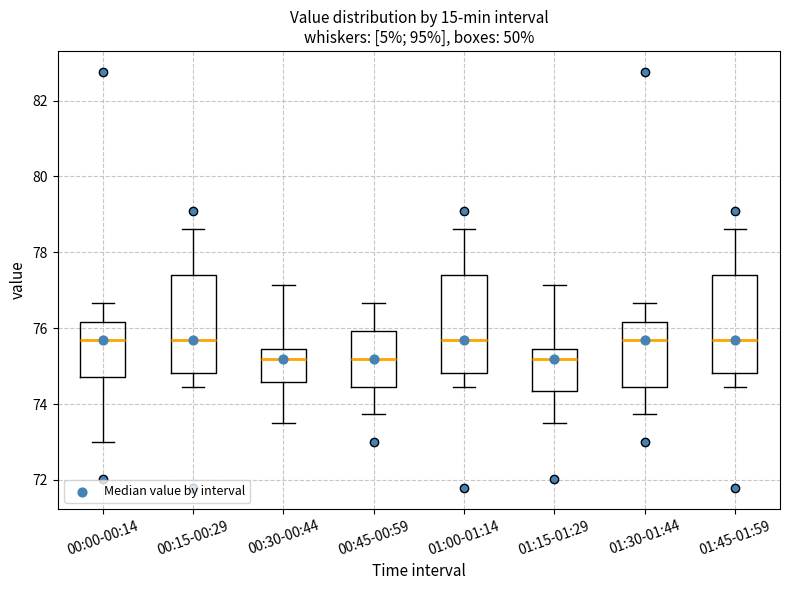

Reading left to right, transcribe this box plot: for each box, give where its median line is, the range the box spans, and where its two whiskers end, as read against the y-axis. The values are not printed on the chart, so give them approximately, as read against the axis.

00:00-00:14: median 75.6, box 74.8 to 76.2, whiskers 73.0 to 76.6
00:15-00:29: median 75.6, box 74.8 to 77.4, whiskers 74.4 to 78.6
00:30-00:44: median 75.2, box 74.6 to 75.4, whiskers 73.4 to 77.2
00:45-00:59: median 75.2, box 74.4 to 76.0, whiskers 73.8 to 76.6
01:00-01:14: median 75.6, box 74.8 to 77.4, whiskers 74.4 to 78.6
01:15-01:29: median 75.2, box 74.4 to 75.4, whiskers 73.4 to 77.2
01:30-01:44: median 75.6, box 74.4 to 76.2, whiskers 73.8 to 76.6
01:45-01:59: median 75.6, box 74.8 to 77.4, whiskers 74.4 to 78.6